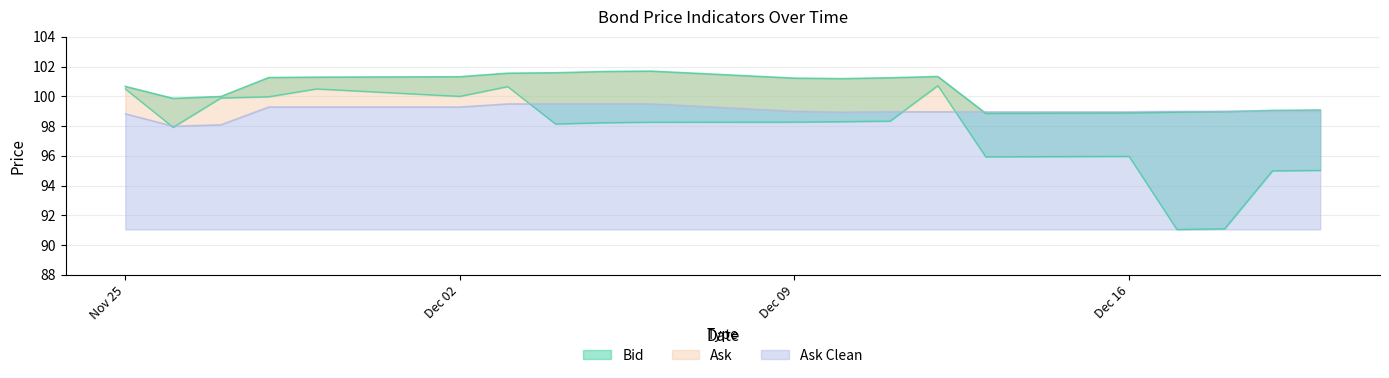

Which series has the widest spread of values?

Bid